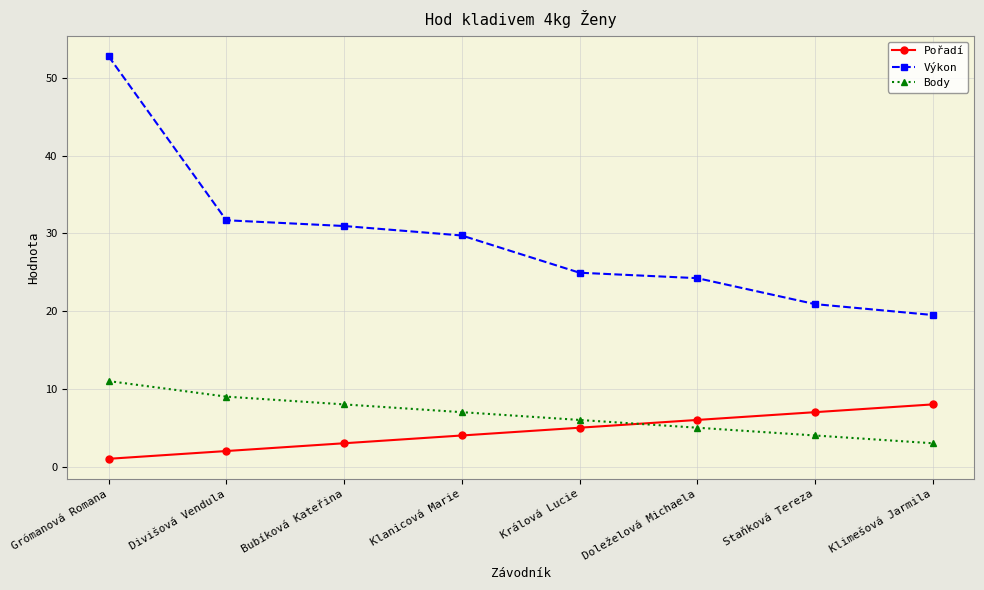

At which category does the chart reach its peak across all series?

Grómanová Romana